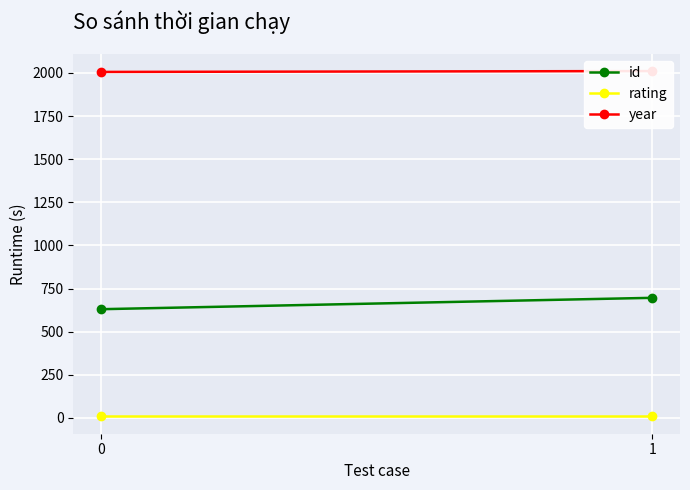

What are all the series names shown in the legend?

id, rating, year